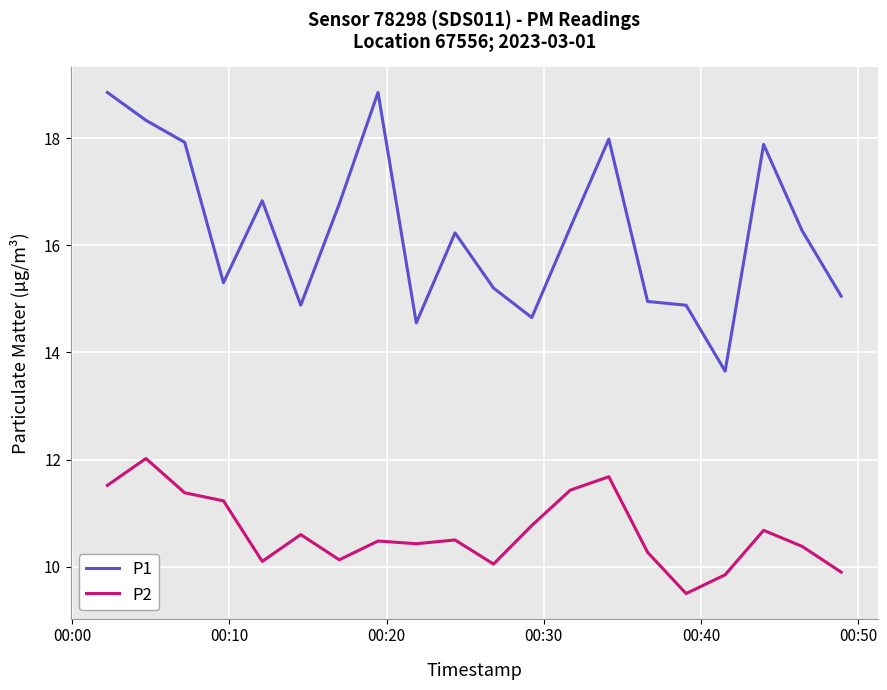

Which series has the largest range (max minus min)?

P1